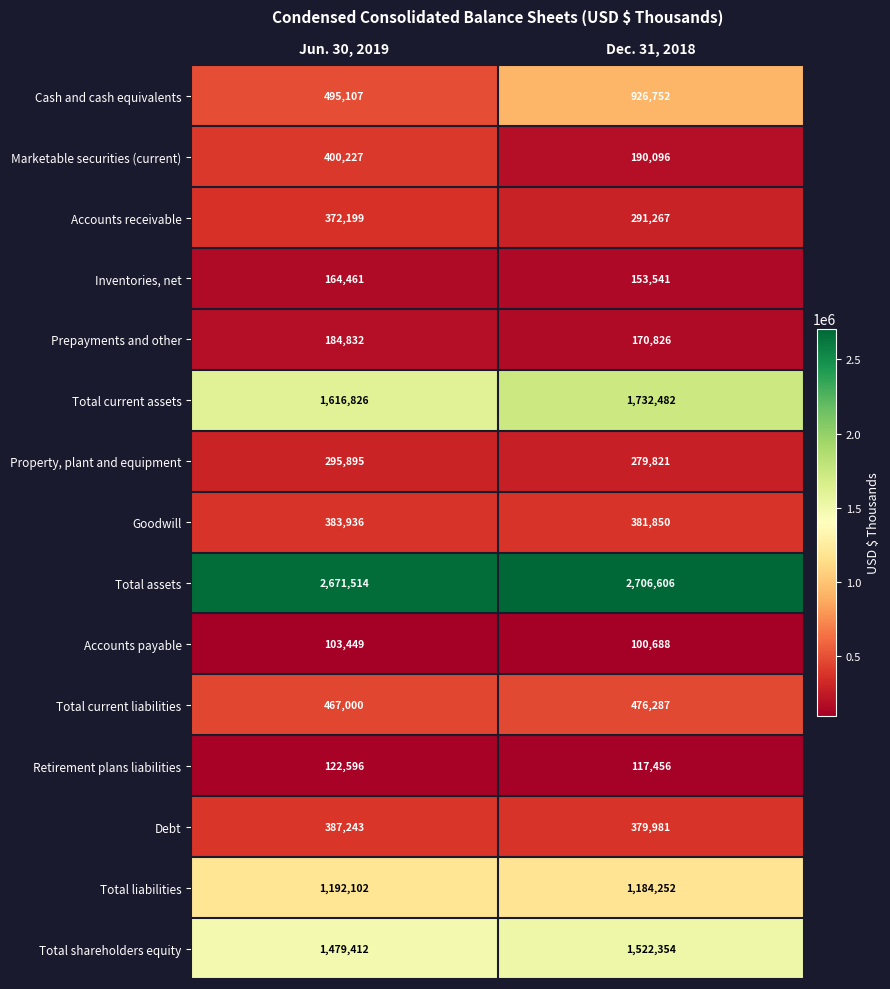

How many categories are shown in the chart?

2